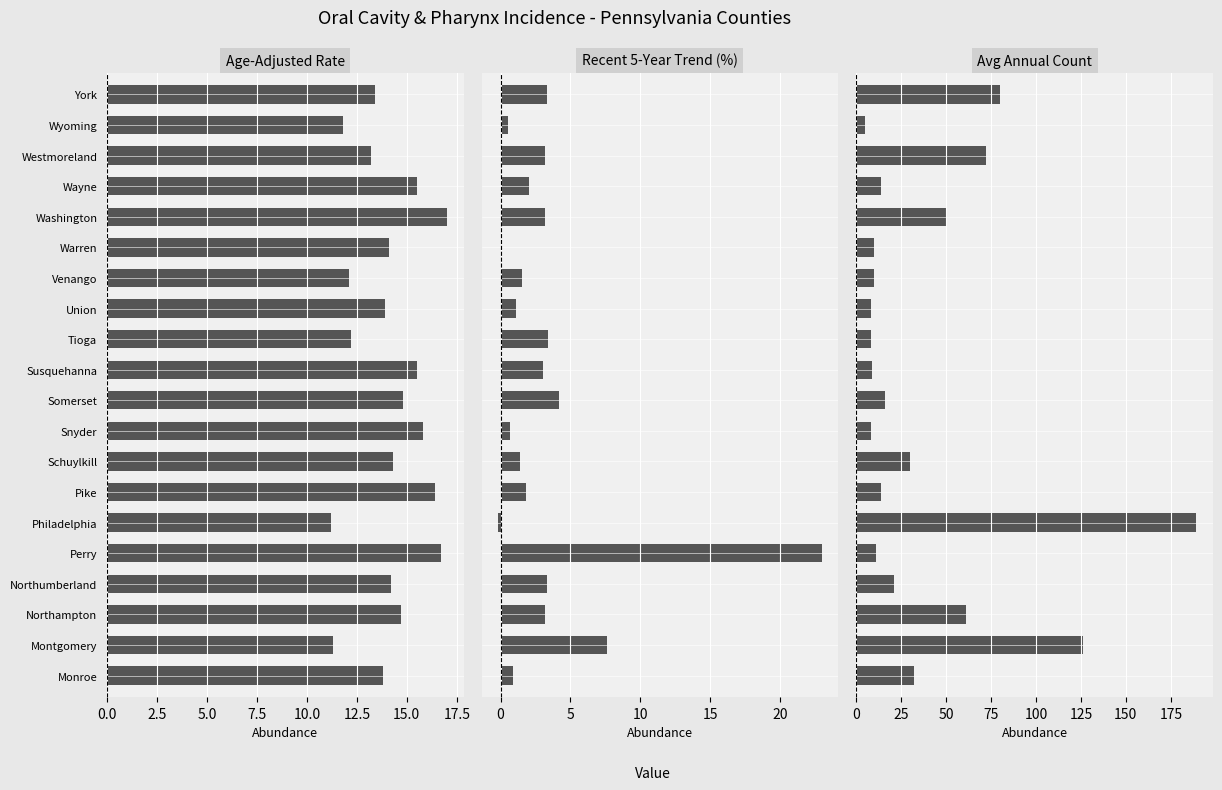

Which series changed the most between Tioga and Northumberland?

Avg Annual Count